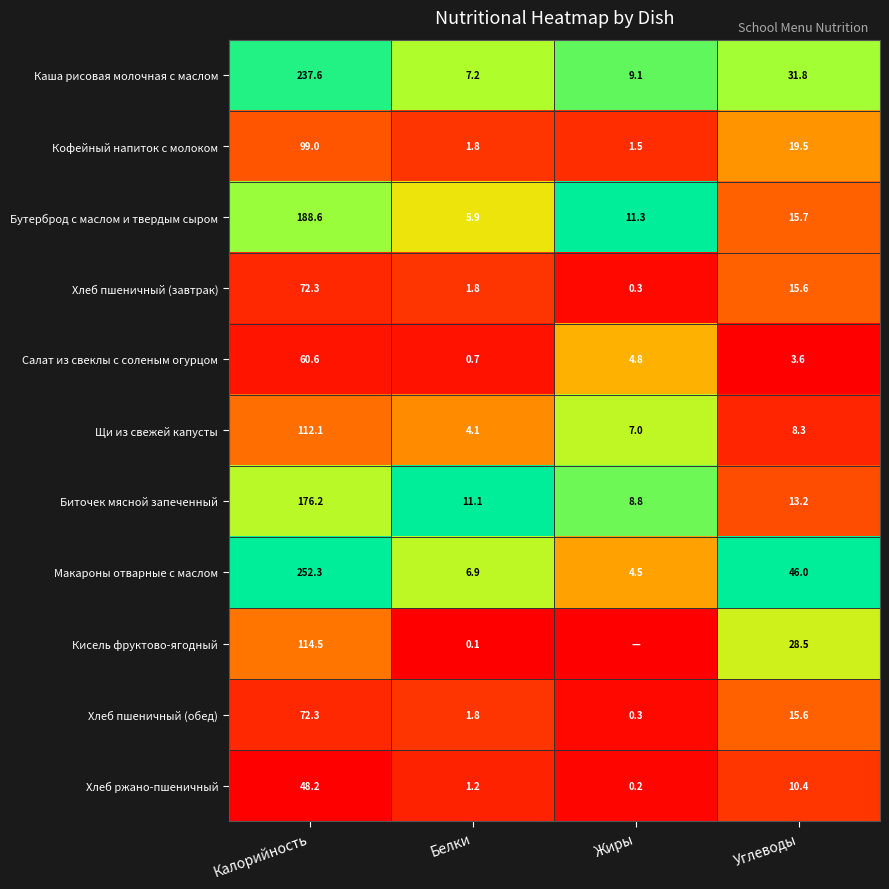

Read the Макароны отварные с маслом value at Белки.

6.9